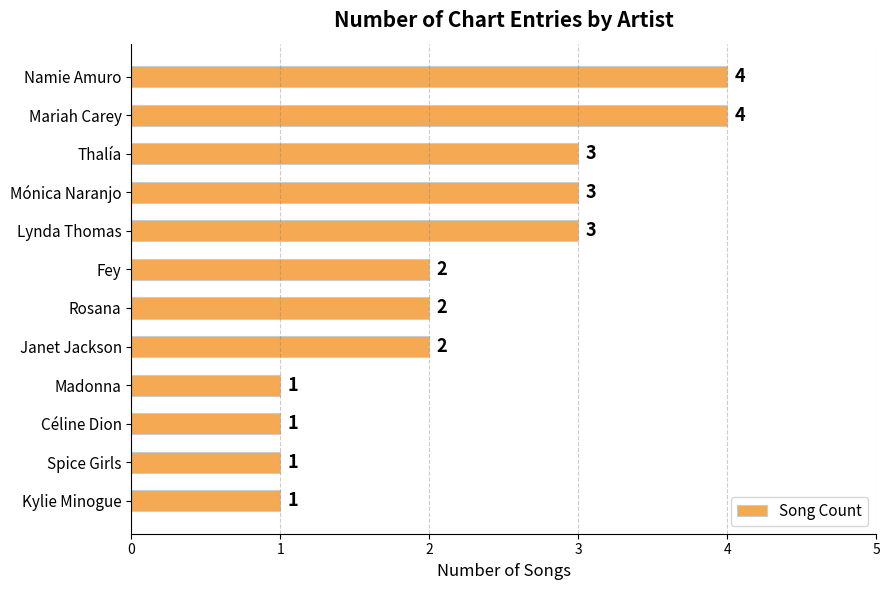

What position from the top is Mariah Carey?

2